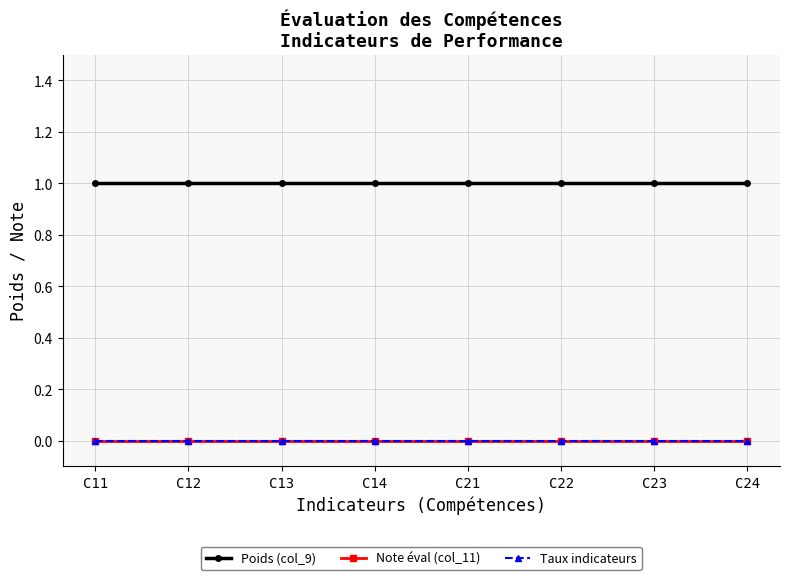

At C12, list the series in order from smallest to largest.

Note éval (col_11), Taux indicateurs, Poids (col_9)